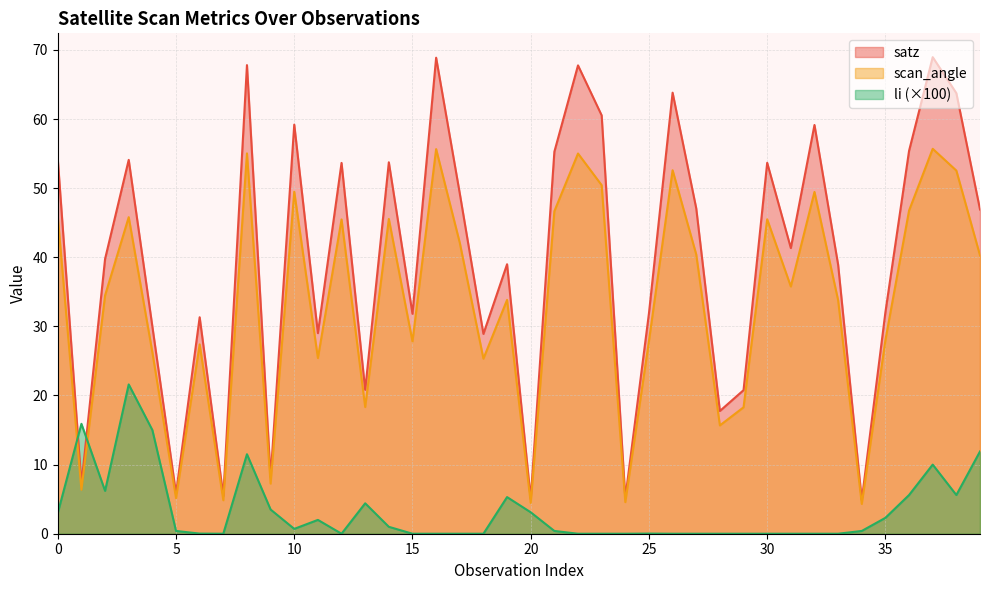

Count the number of categories in the chart.

40